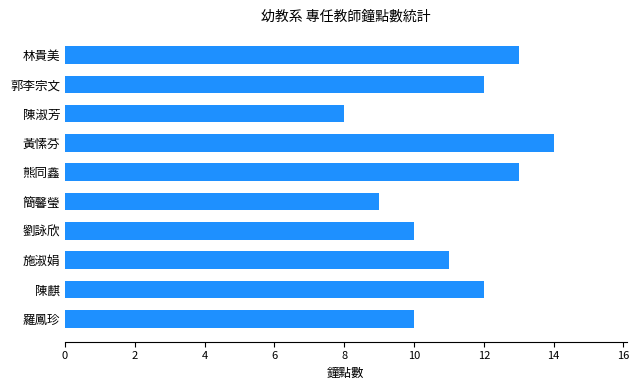

What is the label of the 6th bar from the bottom?

熊同鑫